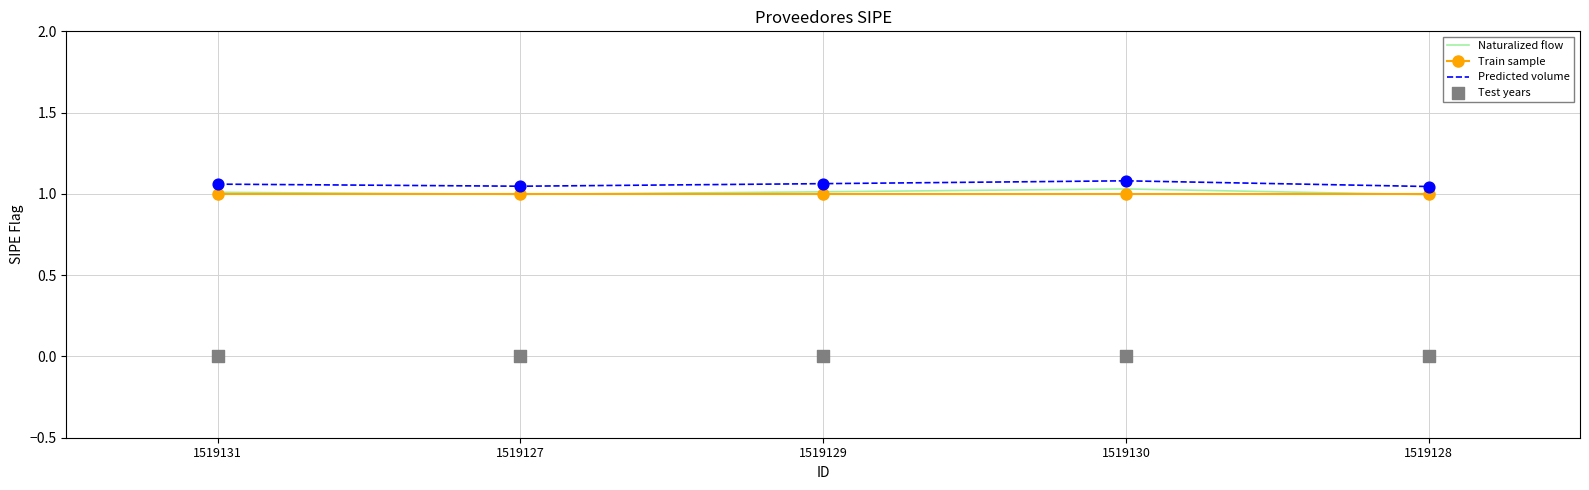

At how many categories does at least one series exceed 0?

5